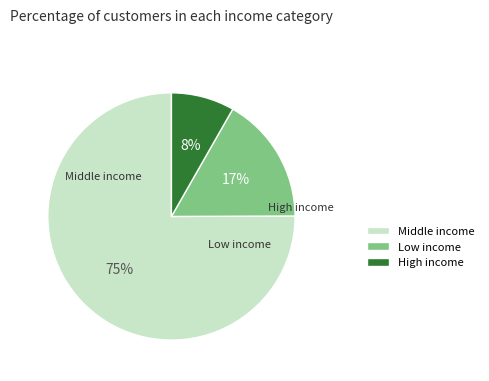

Is there any slice that represents more than half of the pie?

Yes